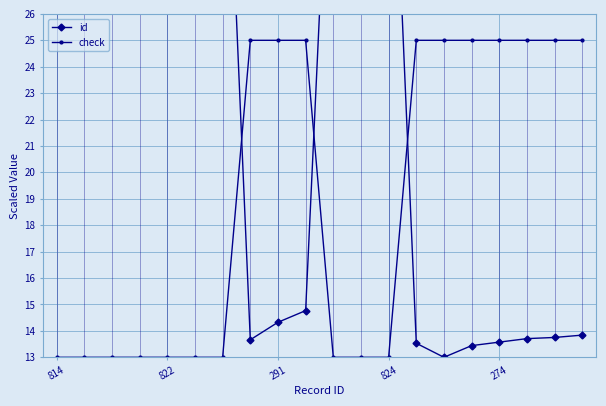

What is the sum of the check values at 15 and 5?

38.0